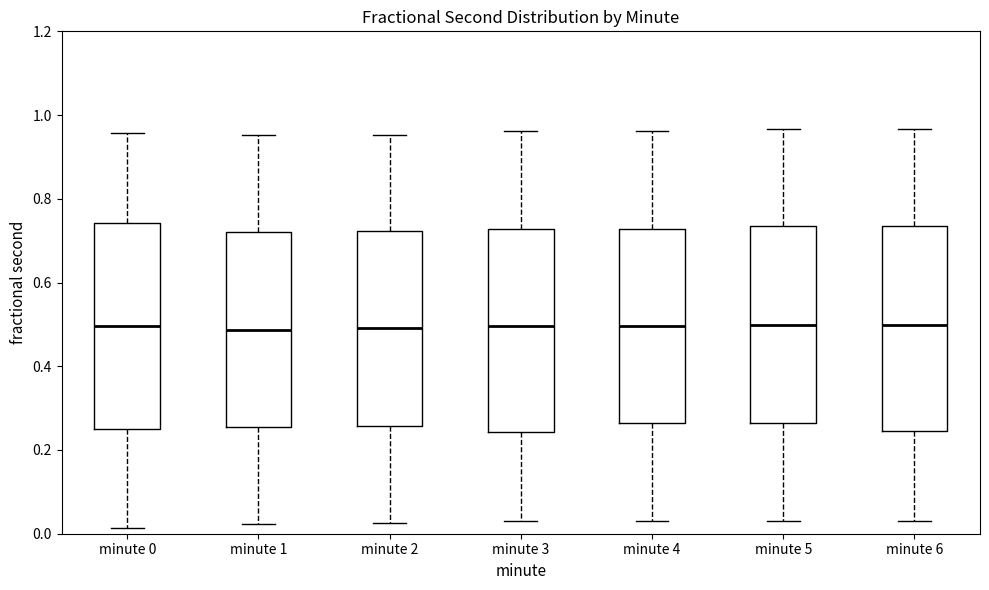

Where does the median line of the box for minute 0 sit on the y-axis? The values are not printed on the chart, so give them approximately, as read against the axis.

0.50